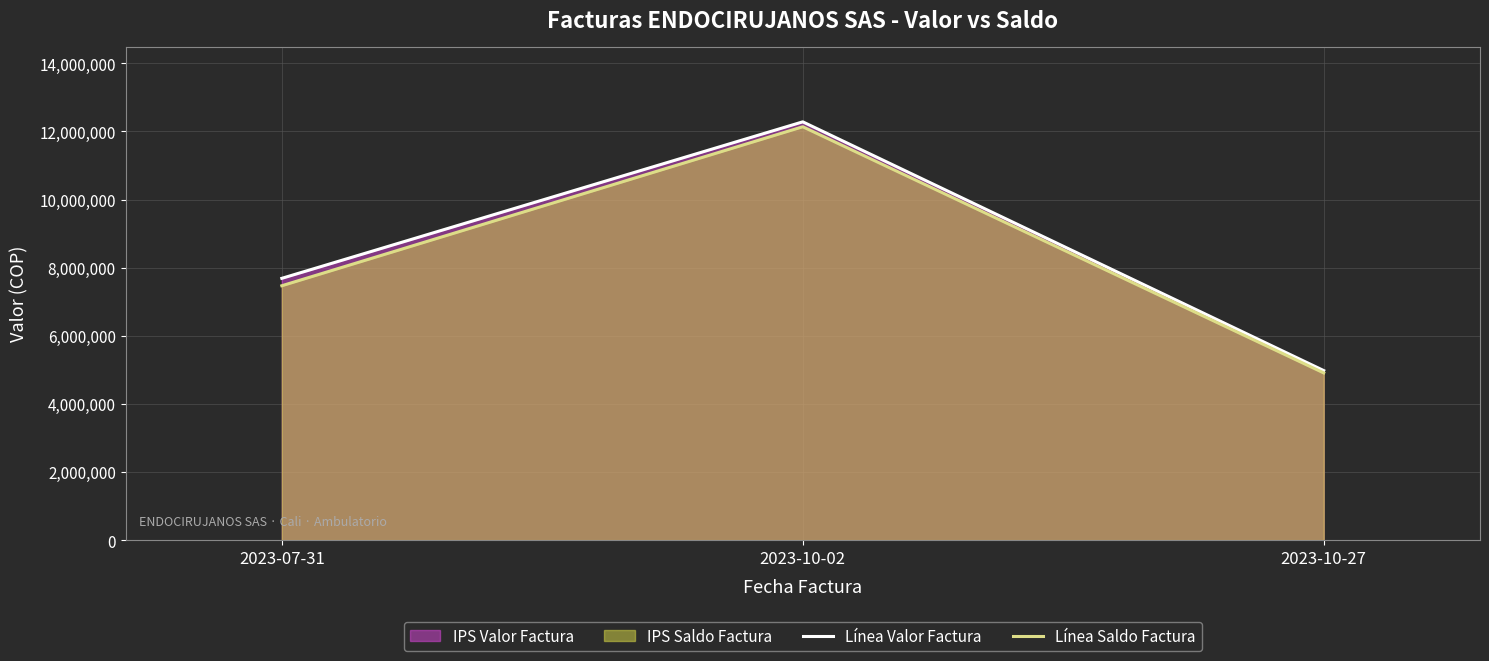

List the series in order of their overall mean, highest first.

Línea Valor Factura, Línea Saldo Factura